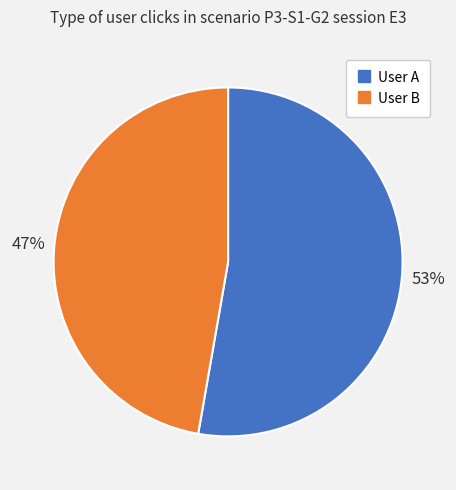

How many segments does this pie chart have?

2